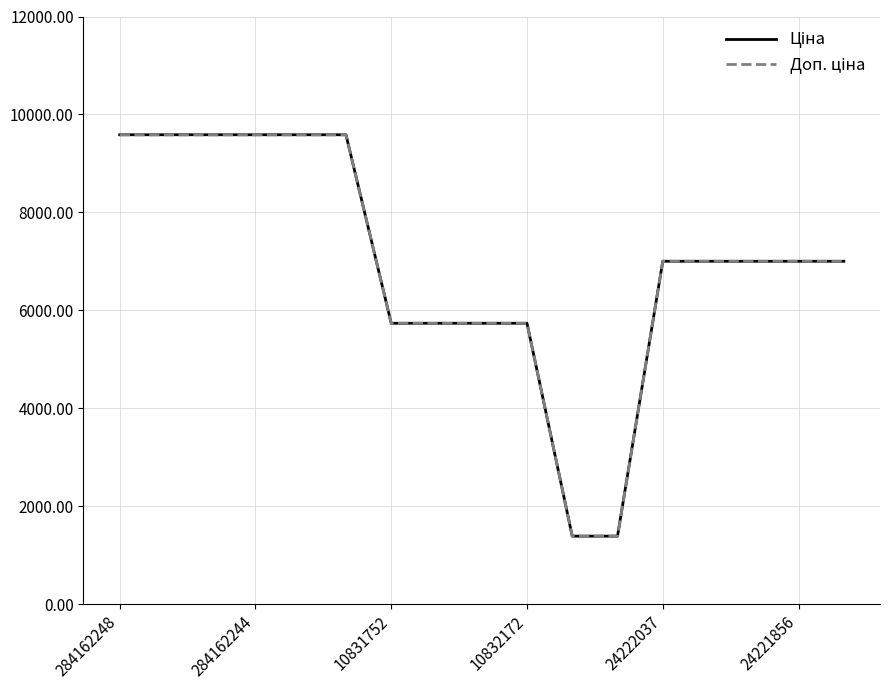

What is the greatest value displayed?

9585.4